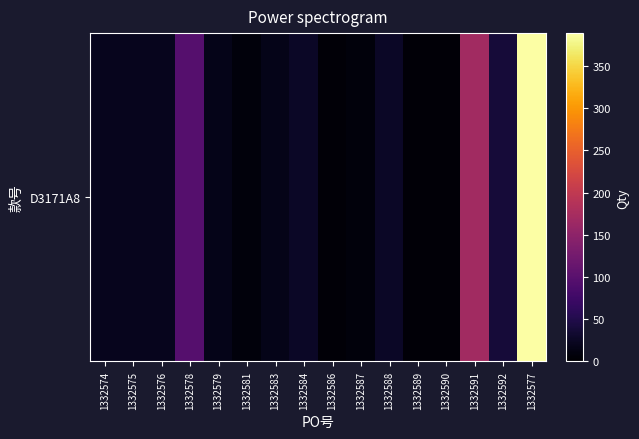

Rank the categories by value from highest to lowest.

1332577, 1332591, 1332578, 1332592, 1332584, 1332588, 1332574, 1332575, 1332576, 1332579, 1332583, 1332581, 1332587, 1332586, 1332589, 1332590